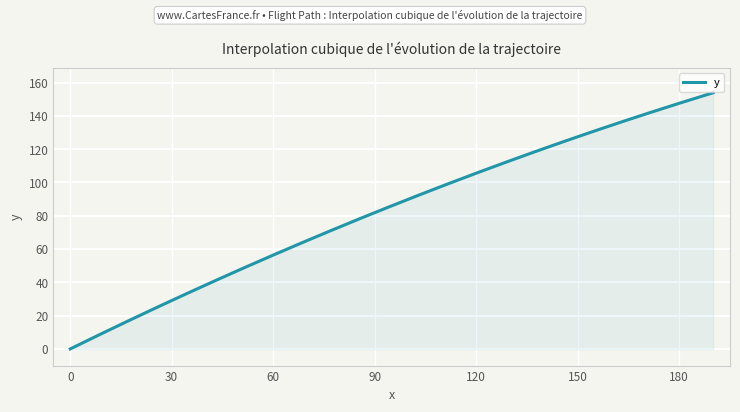

What is the difference between the maximum and minimum values?

153.9